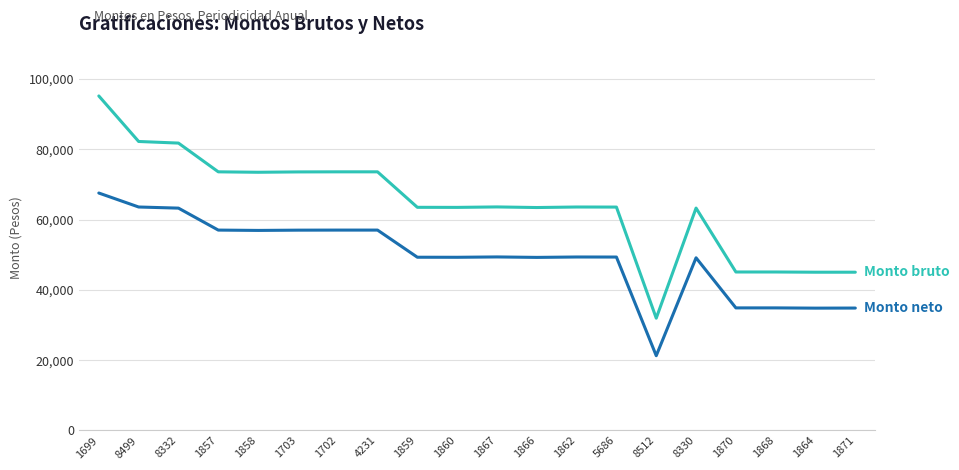

What is the spread (max minus min) of values at 1864?

10223.3